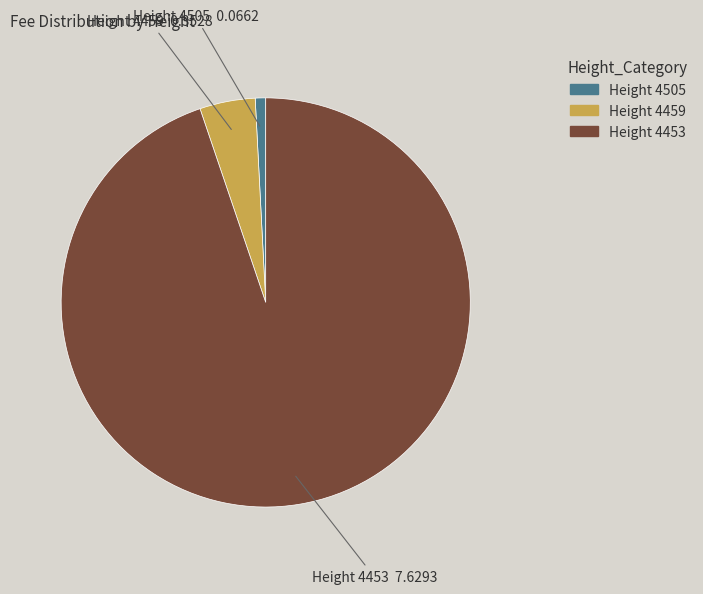

Combined, do Height 4453 and Height 4459 account for over 50%?

Yes